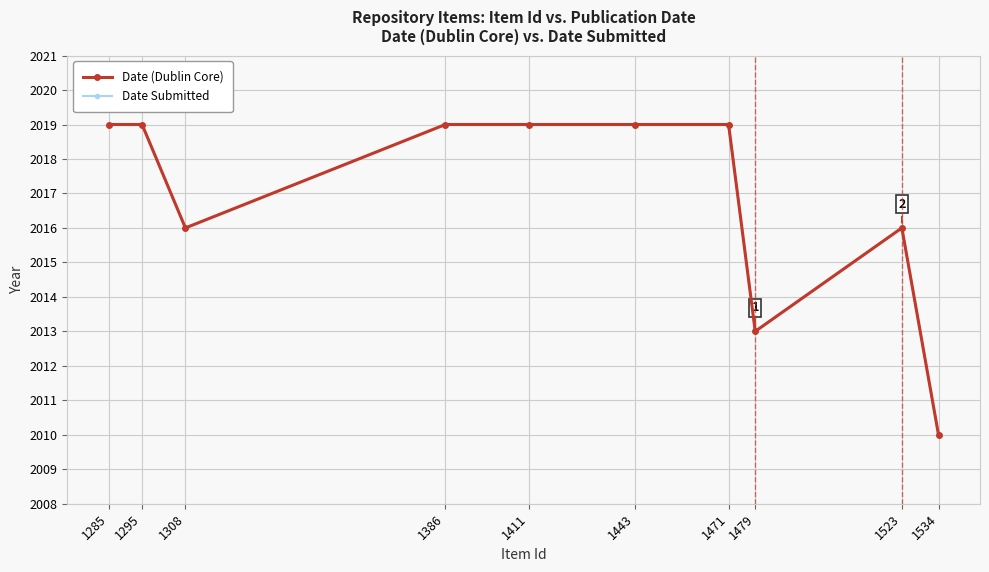

Is this an area chart (filled region under the line)?

No